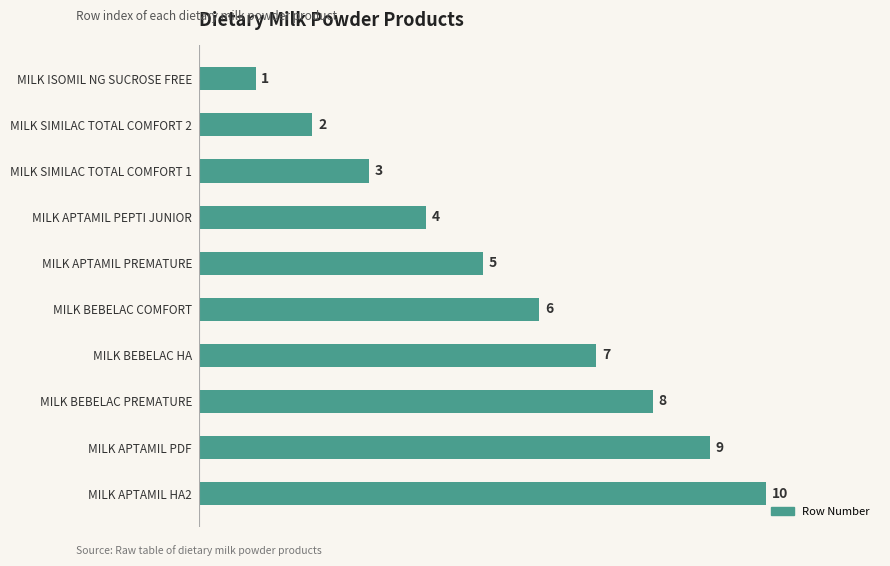

Rank the categories by value from highest to lowest.

MILK APTAMIL HA2, MILK APTAMIL PDF, MILK BEBELAC PREMATURE, MILK BEBELAC HA, MILK BEBELAC COMFORT, MILK APTAMIL PREMATURE, MILK APTAMIL PEPTI JUNIOR, MILK SIMILAC TOTAL COMFORT 1, MILK SIMILAC TOTAL COMFORT 2, MILK ISOMIL NG SUCROSE FREE